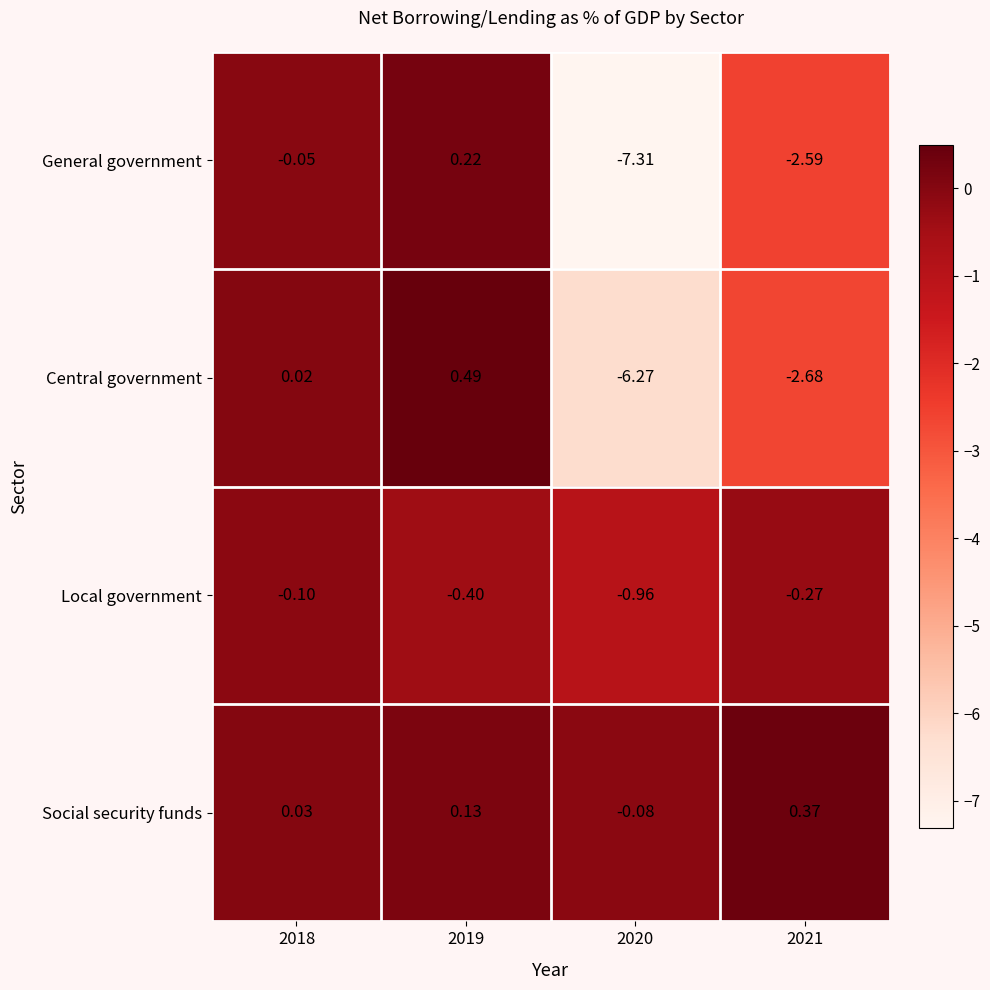

Which series has the largest total across all categories?

Social security funds